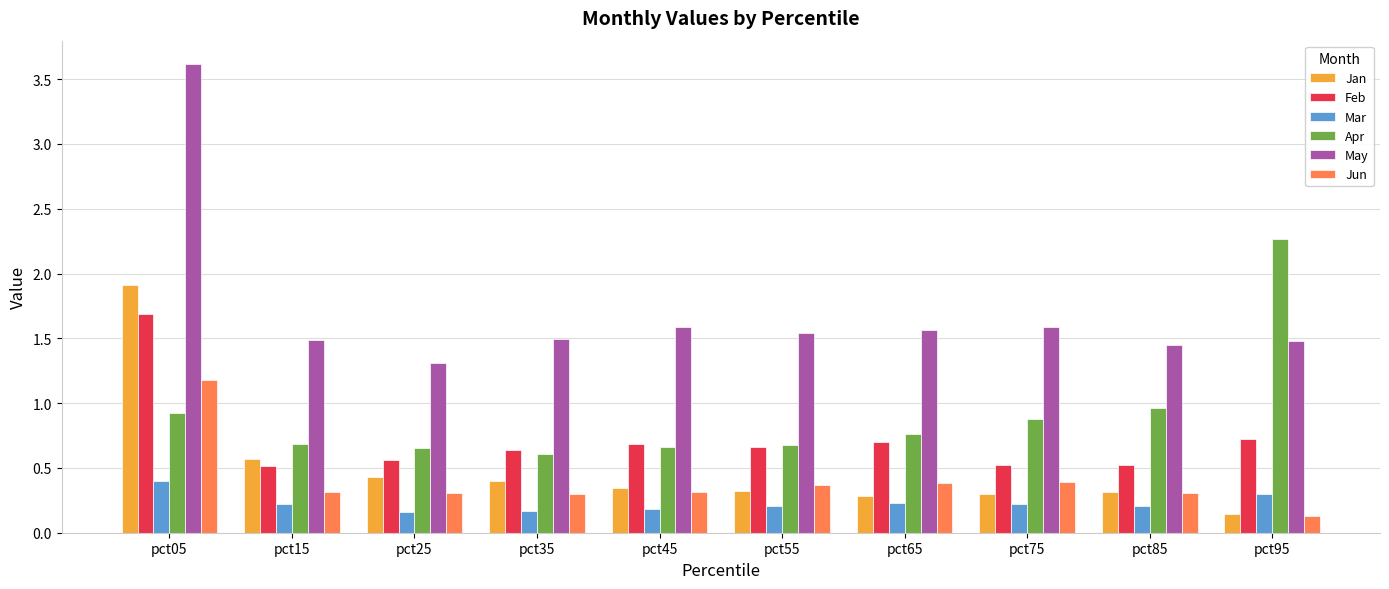

True or false: Feb has a value of 0.1 at pct75.

False